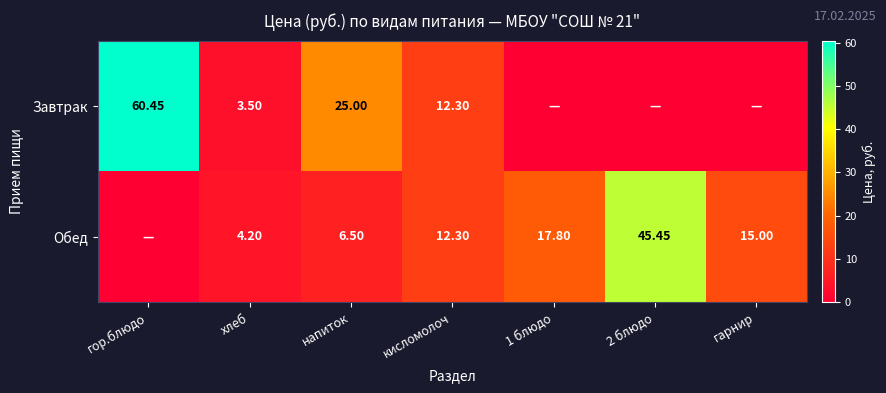

Which series changed the most between хлеб and напиток?

Завтрак